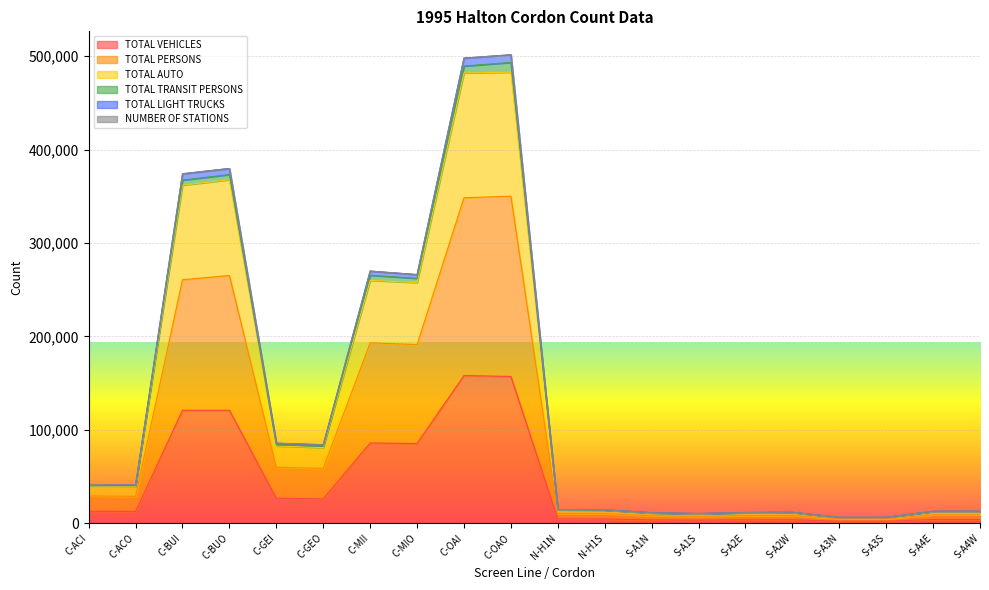

True or false: TOTAL AUTO and TOTAL VEHICLES cross at least once.

False